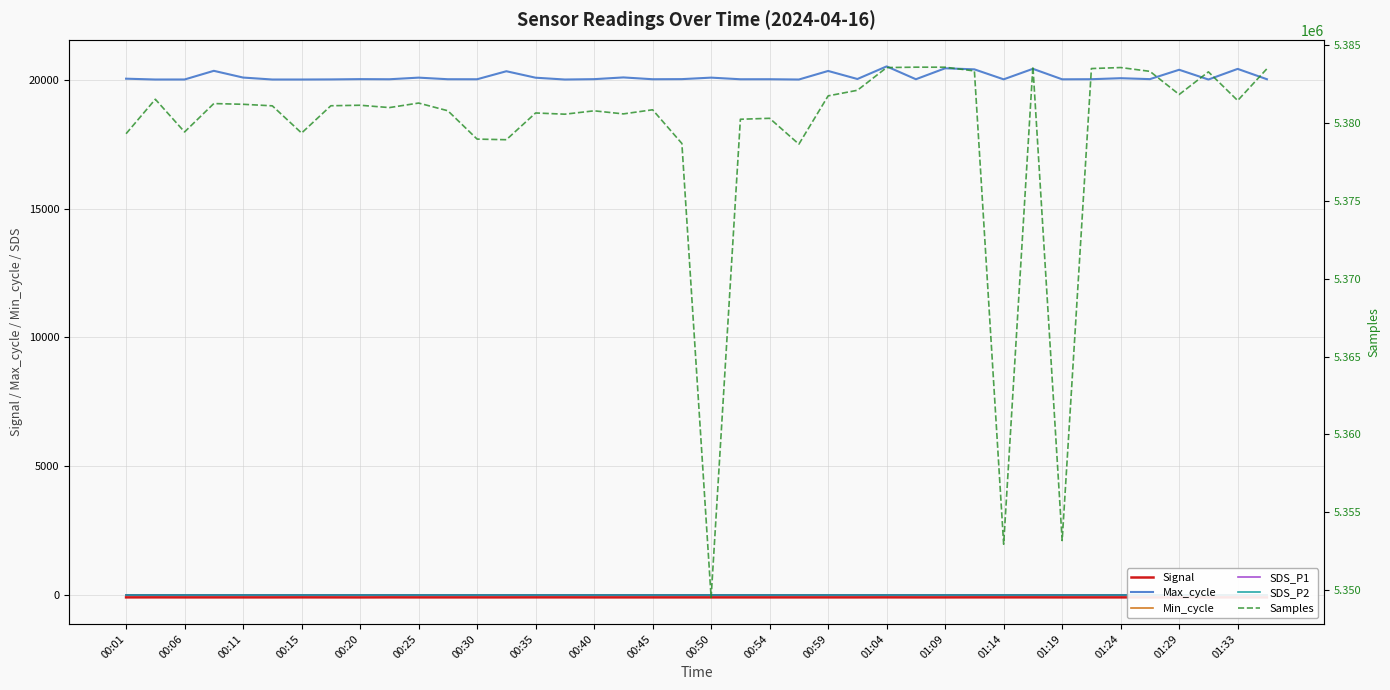

What is the highest value of the Min_cycle series?

26.0